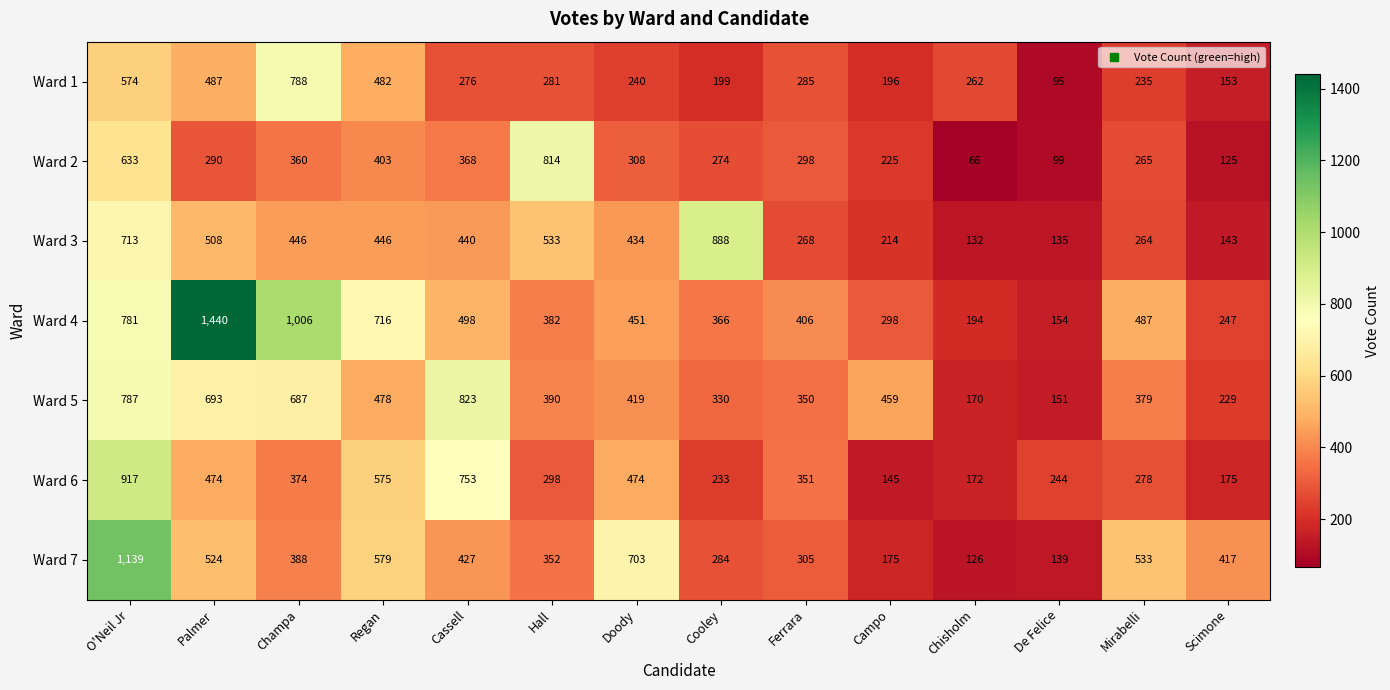

Which series changed the most between Champa and Cassell?

Ward 1